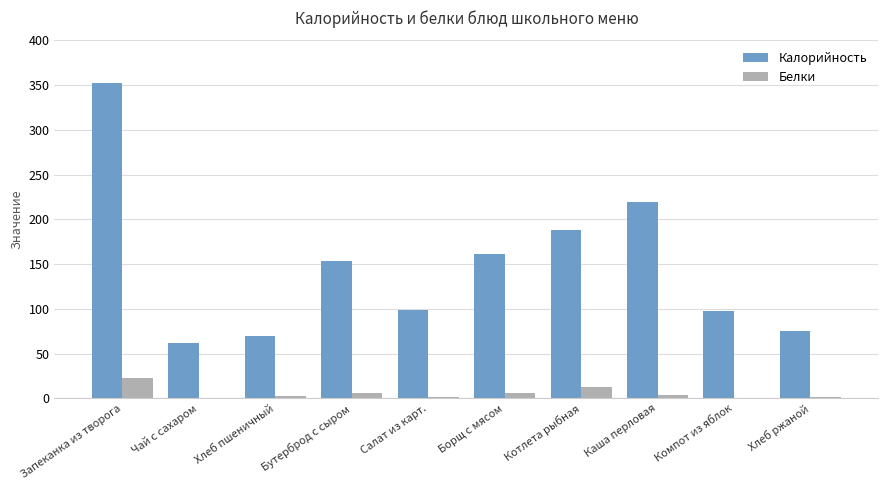

At which label is Калорийность closest to 207?

Каша перловая